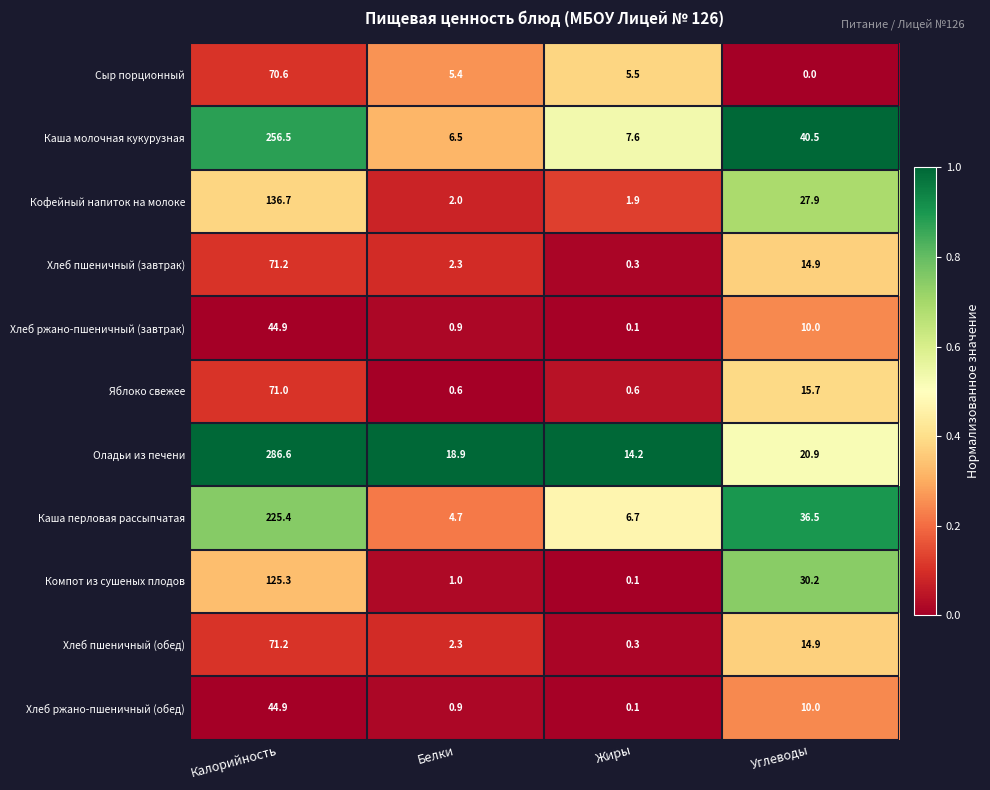

Which series has the largest range (max minus min)?

Оладьи из печени